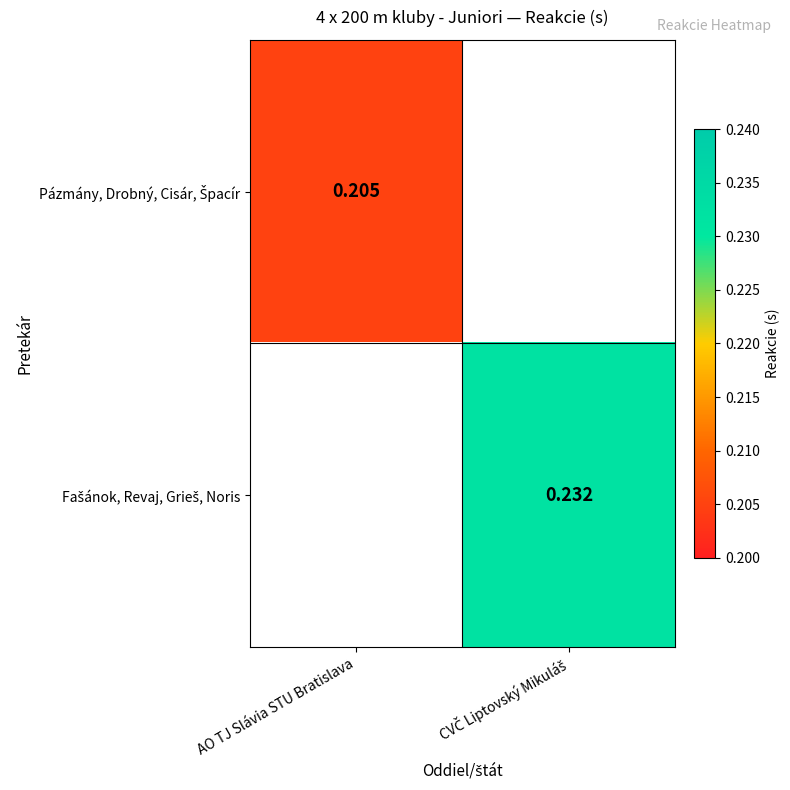

Which category has the highest value across all series?

CVČ Liptovský Mikuláš